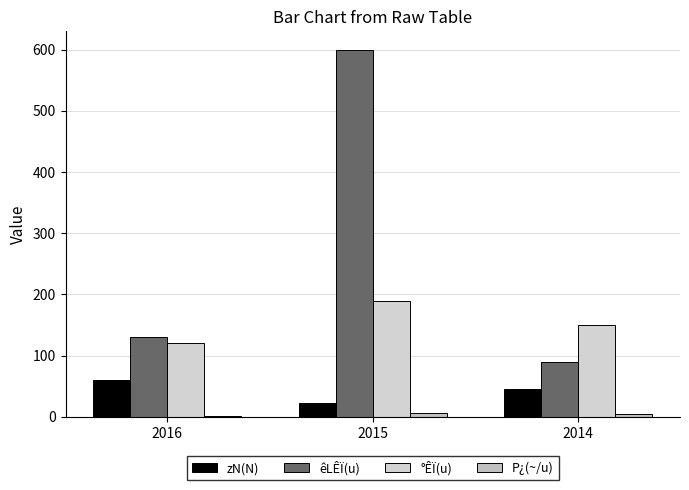

How many distinct data groups are displayed?

4